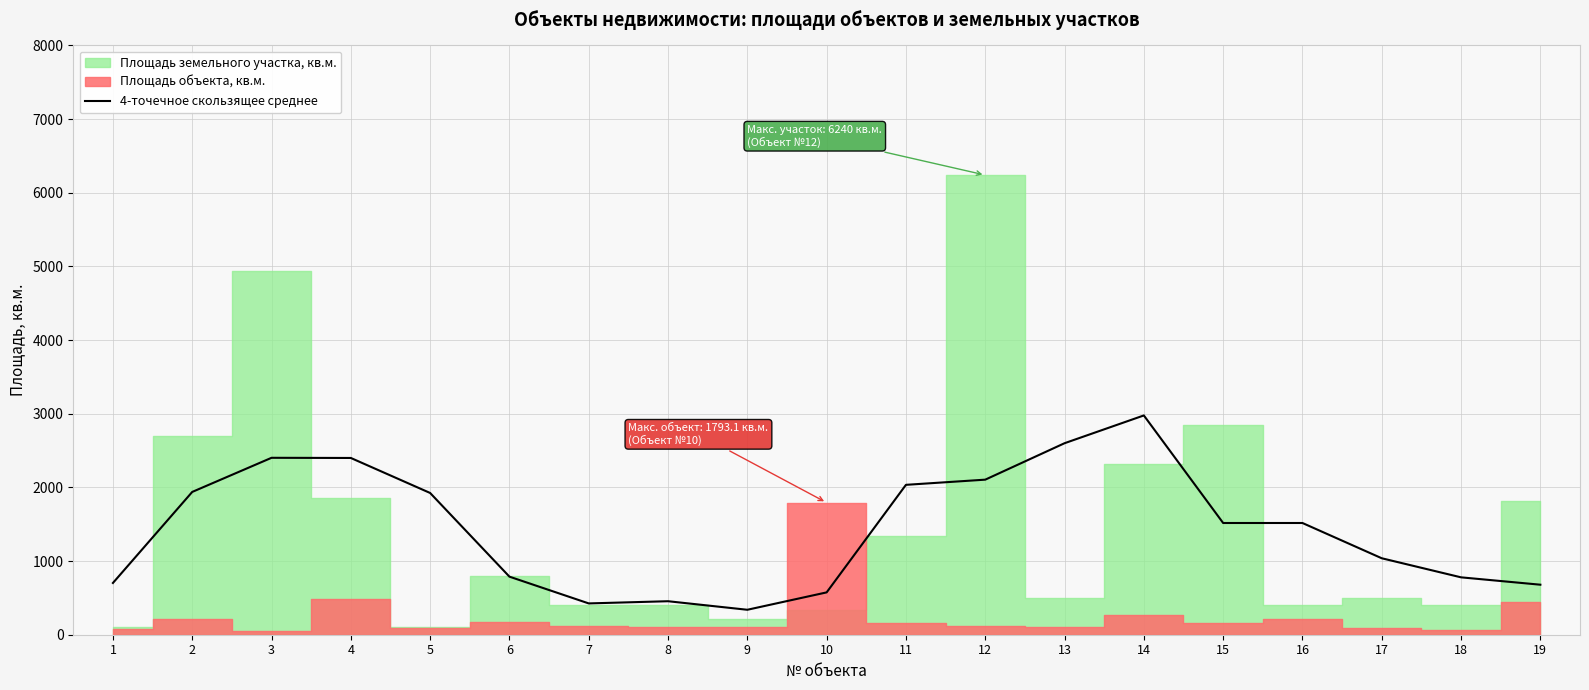

Where is the data nearest to the value 1657?

15